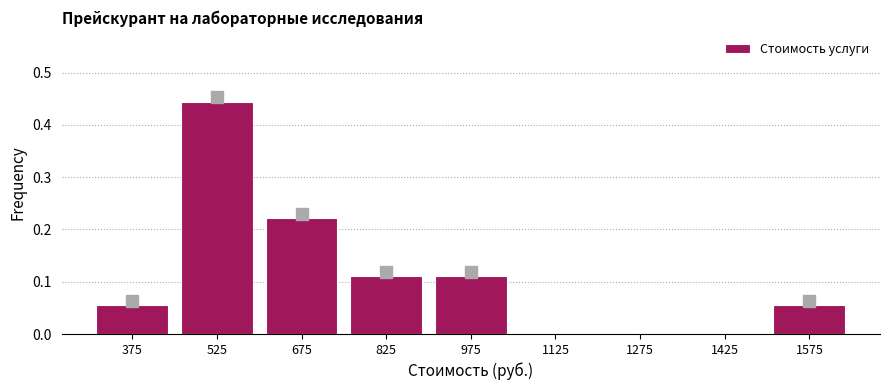

What is the height of the bar covering 750 to 900 on the x-axis? Neither the bar edges nor the heights are printed on the chart, so give them approximately, as read against the axes.

0.11